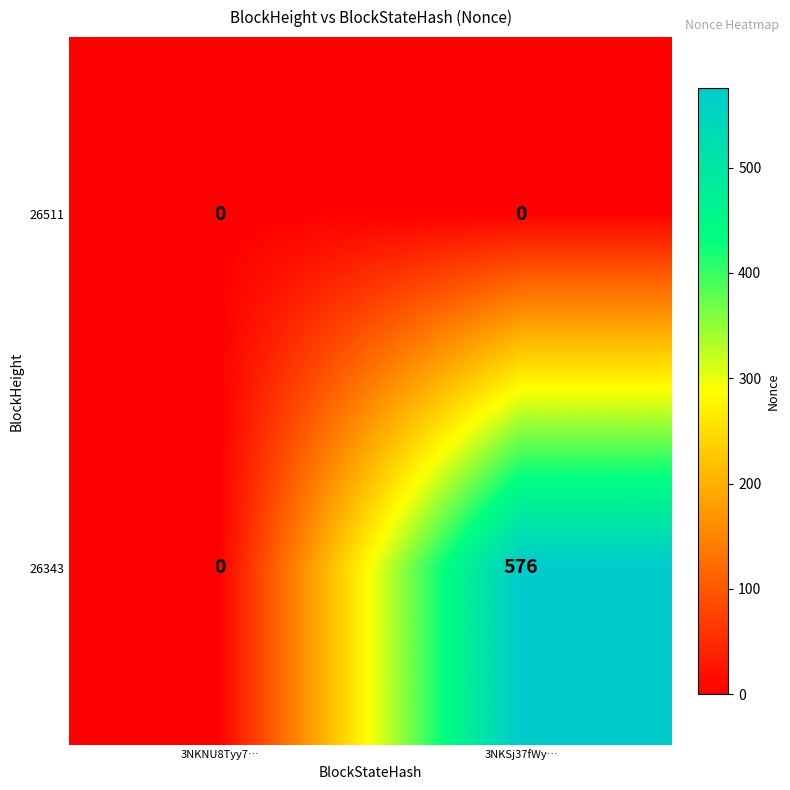

What is the average value of the 26343 series?

288